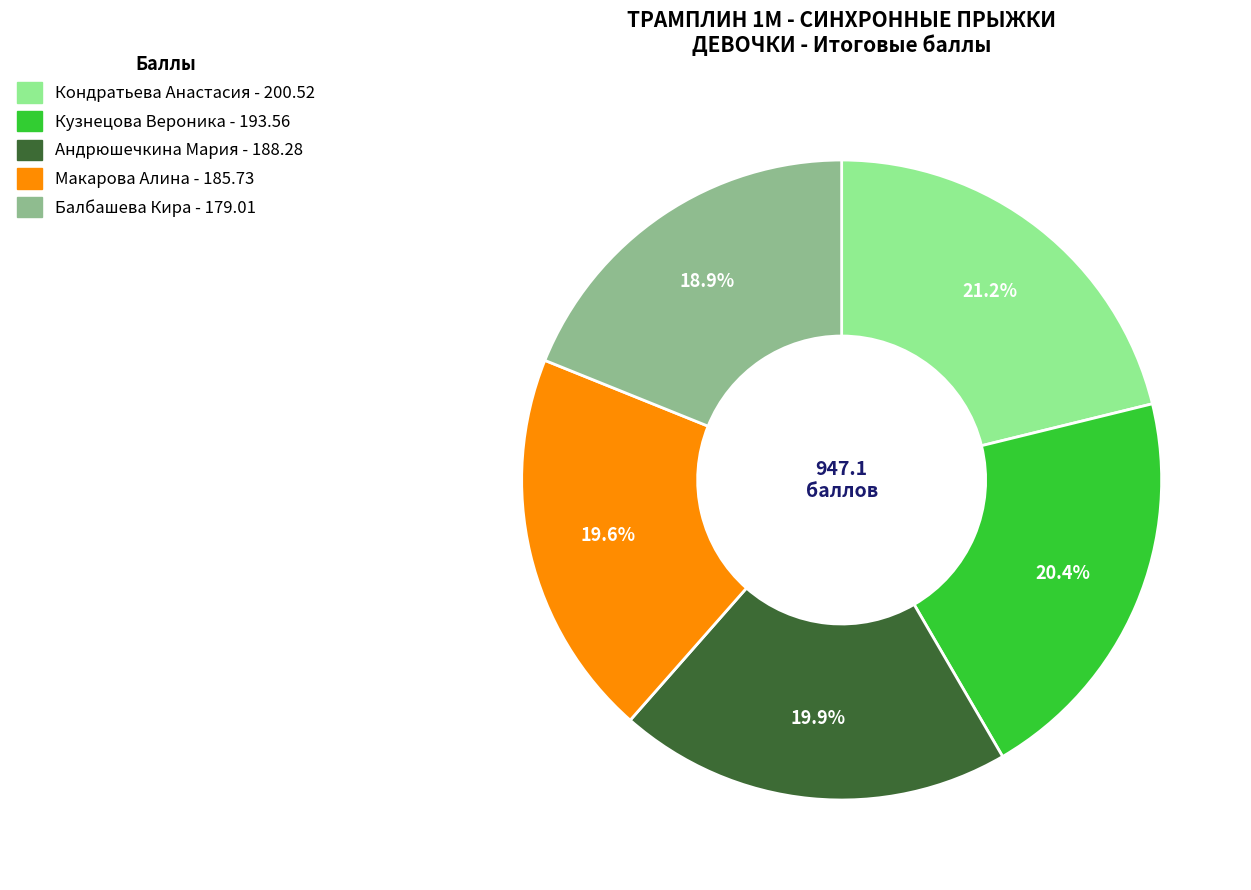

Which has a higher value, Кузнецова Вероника or Кондратьева Анастасия?

Кондратьева Анастасия